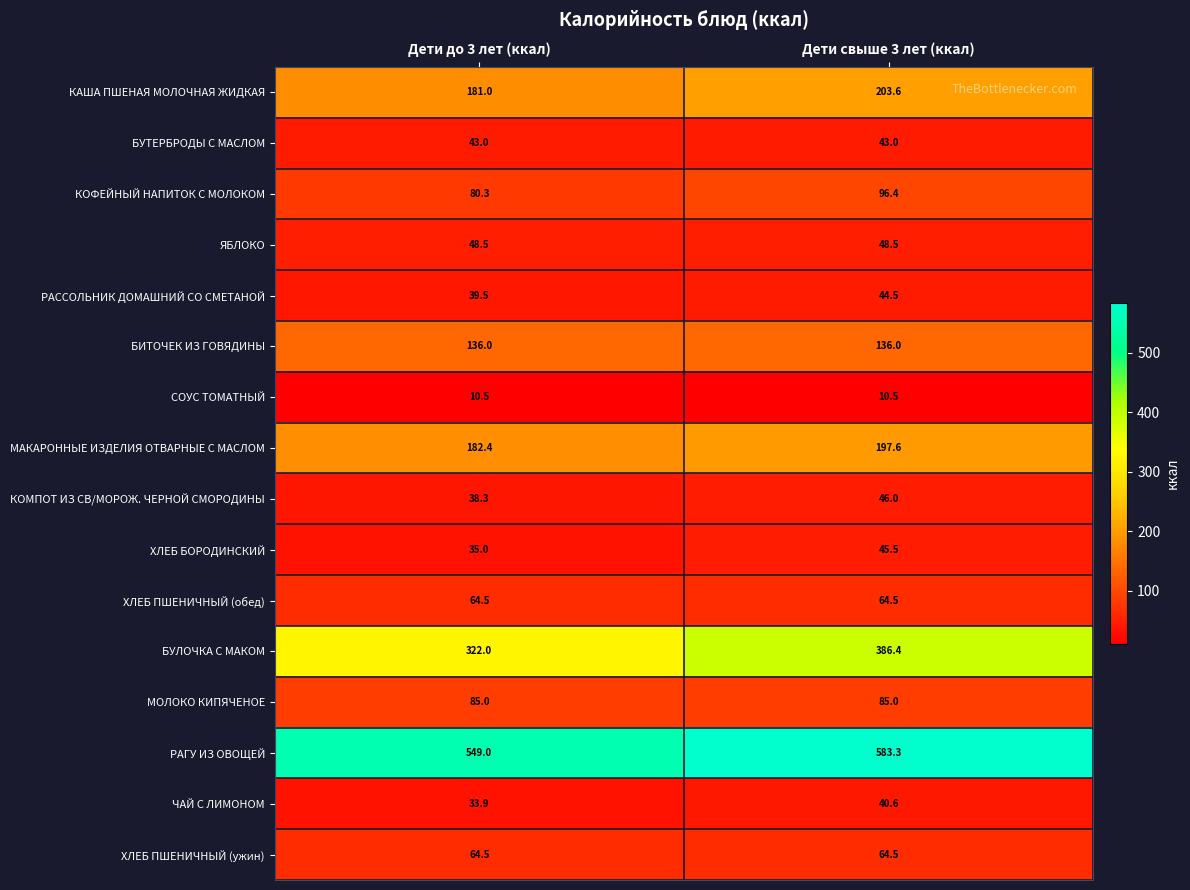

Which series has the largest range (max minus min)?

БУЛОЧКА С МАКОМ